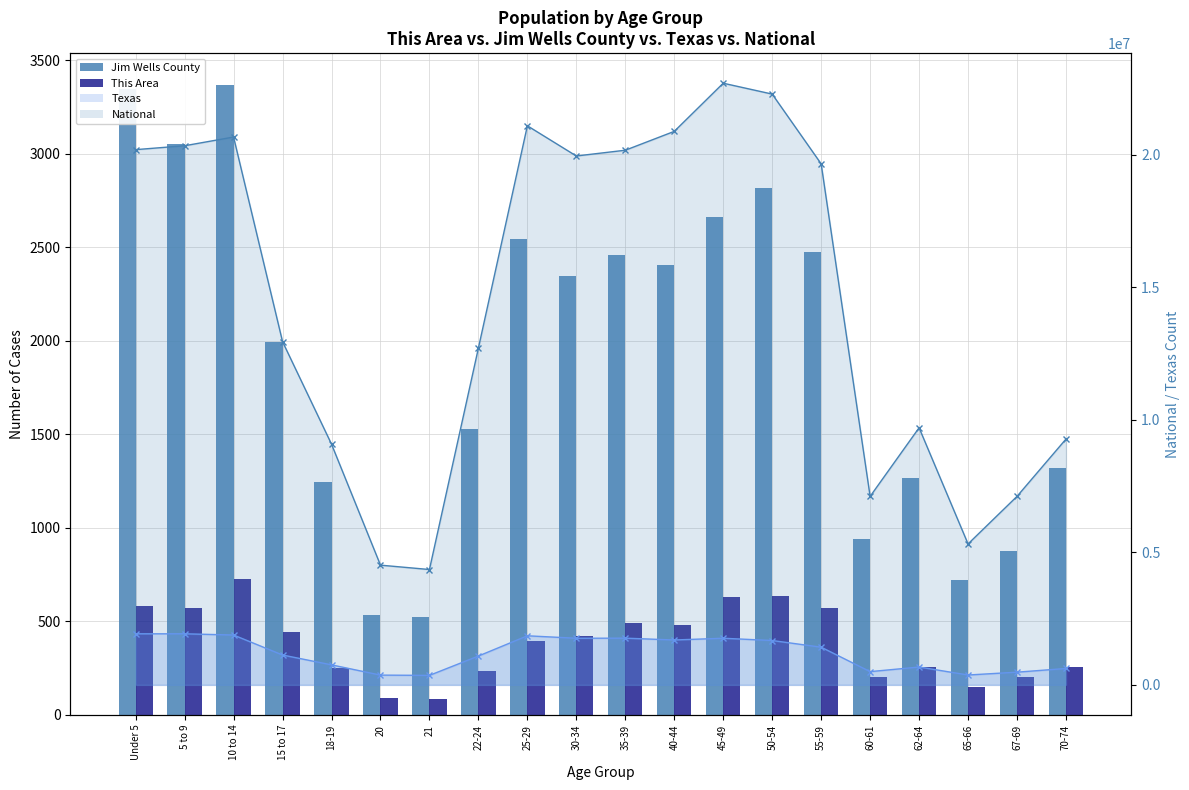

What is the average value of the Jim Wells County series?

1921